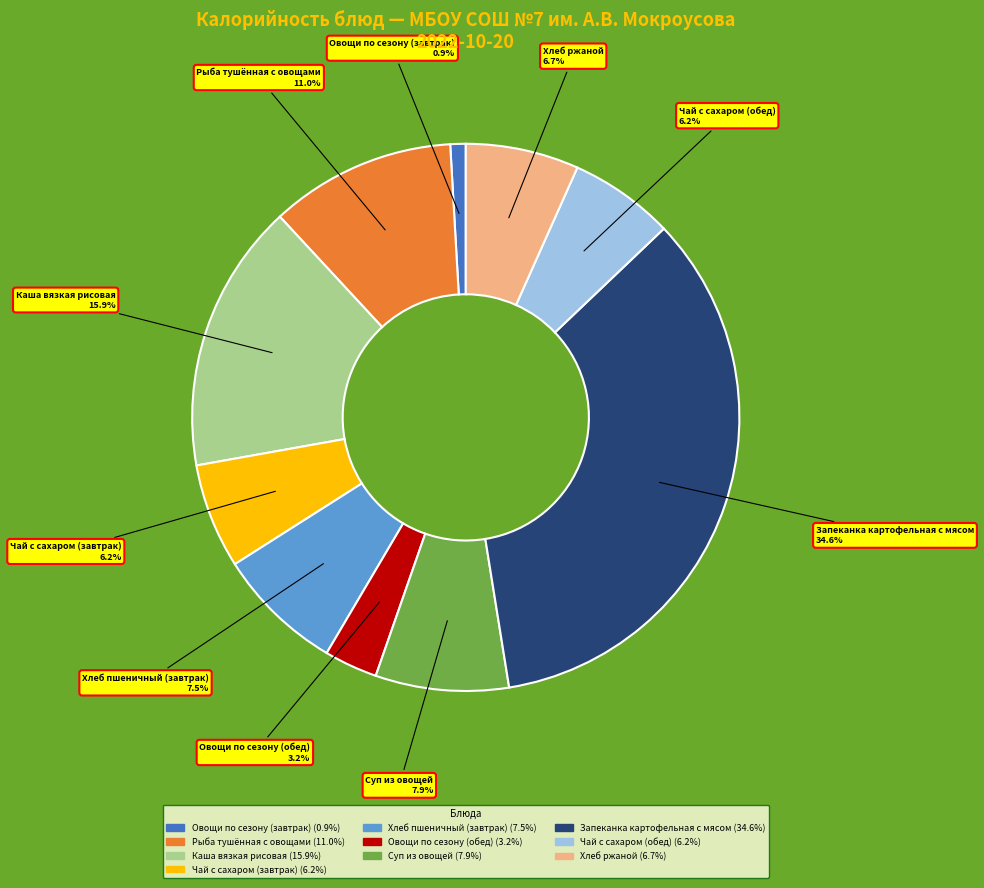

To the nearest percent, what is the difference between the Хлеб пшеничный (завтрак) and Каша вязкая рисовая slice percentages?

8%